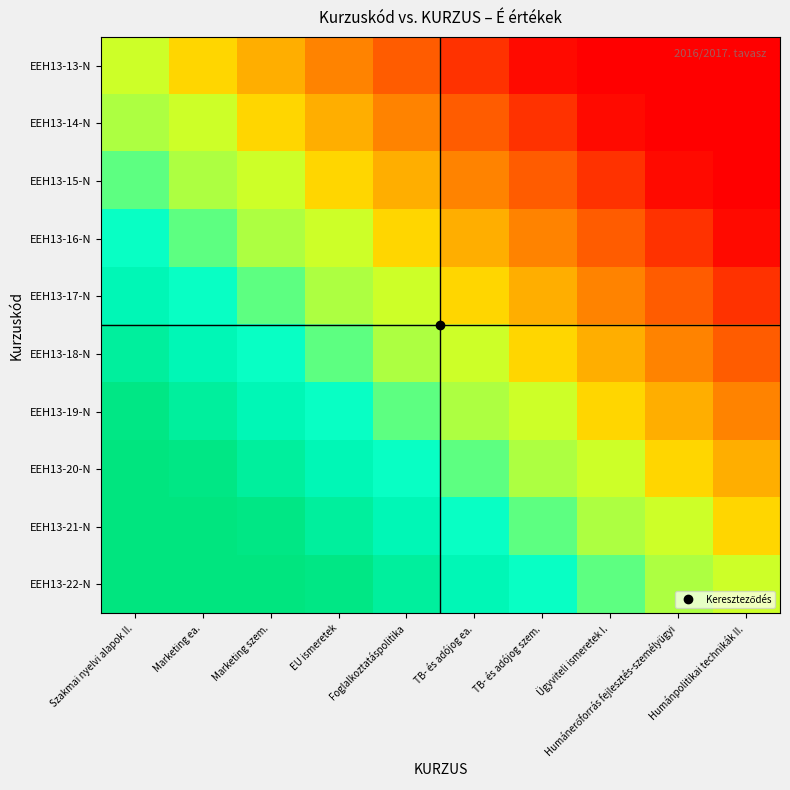

What is the total value across all series at Foglalkoztatáspolitika?

5.5